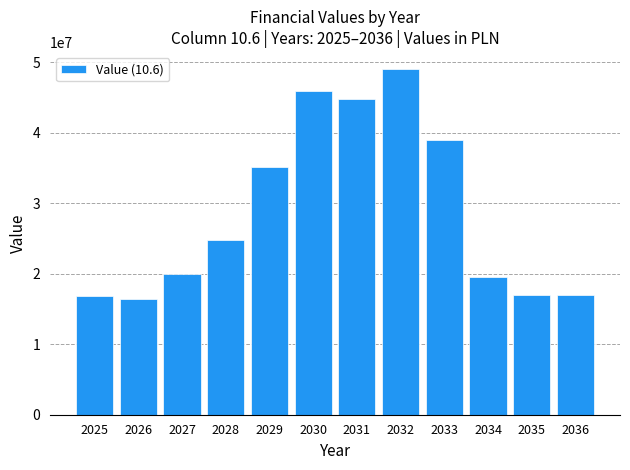

Is it true that the value at 2027 is 13070370?

False